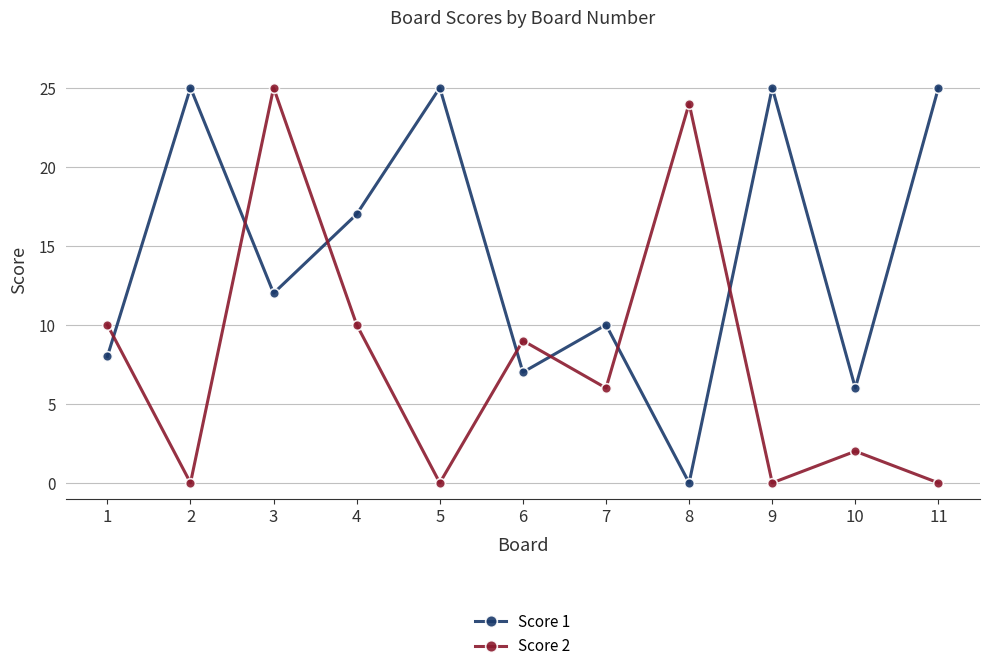

At how many categories does at least one series exceed 4?

11